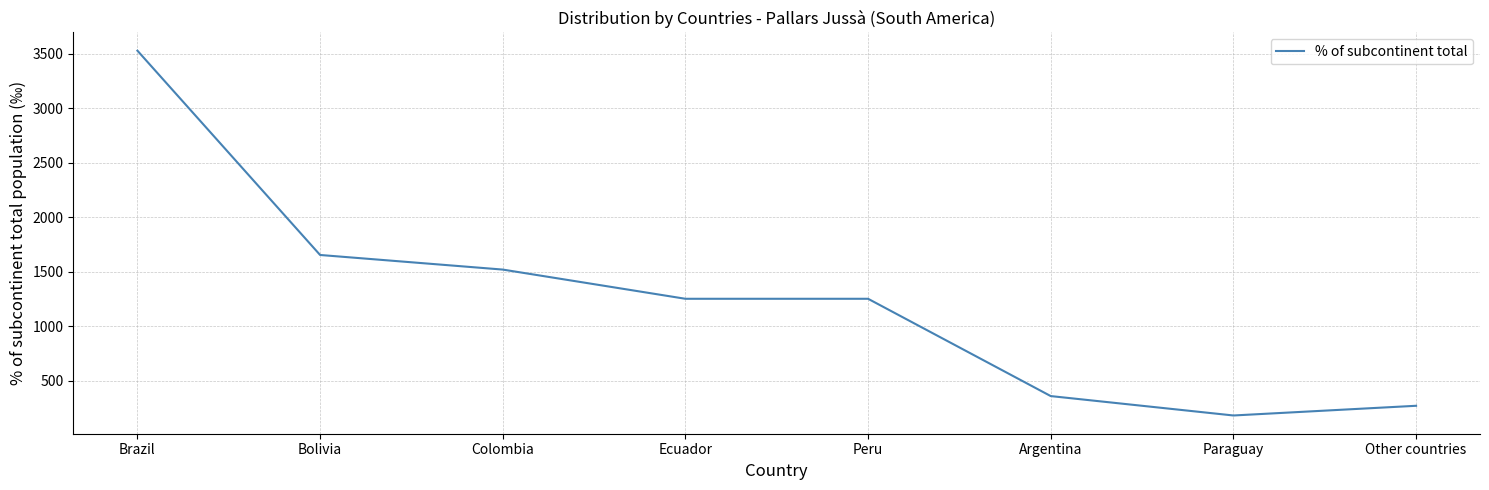

True or false: there are more than 1 points higher than both neighbors.

False